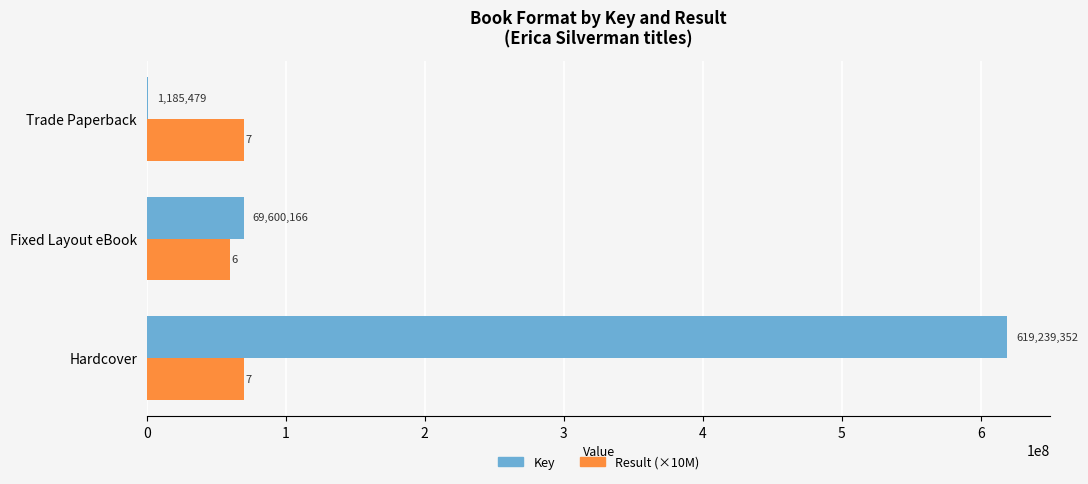

Between Hardcover and Trade Paperback, which series saw the biggest shift?

Key